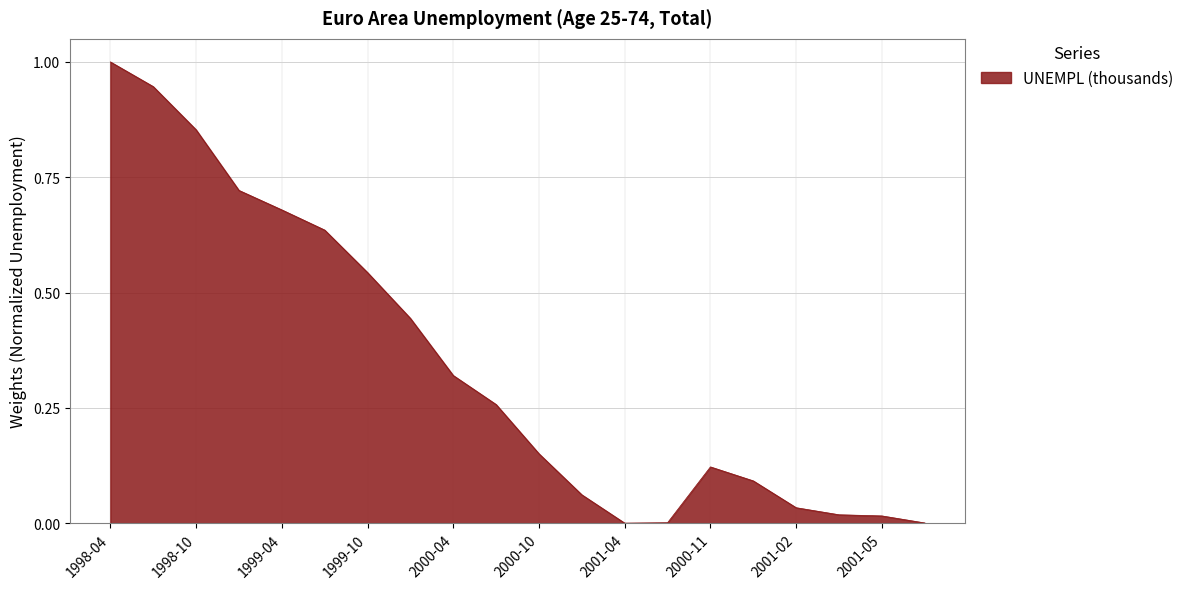

What is the greatest value displayed?

1.0